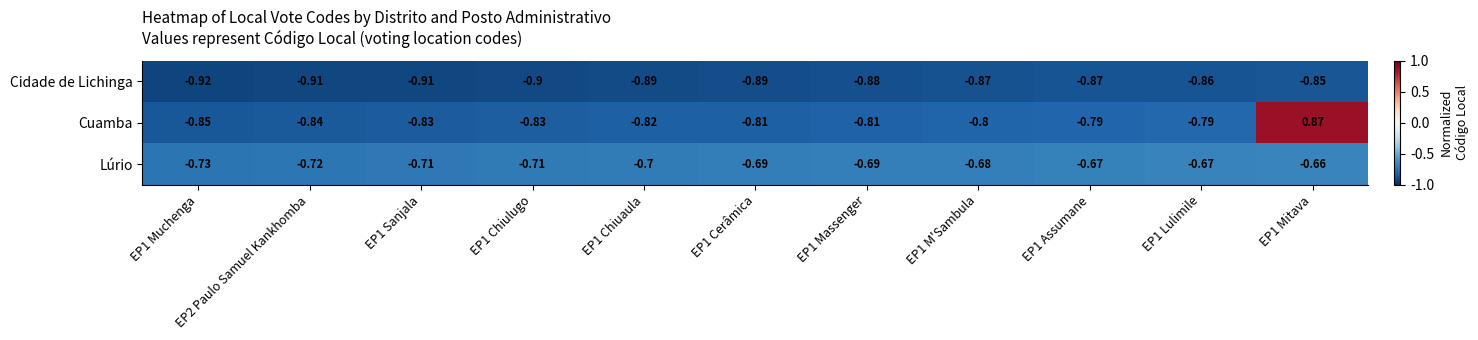

Is the value of Lúrio at EP1 Assumane greater than the value of Cidade de Lichinga at EP1 Mitava?

Yes